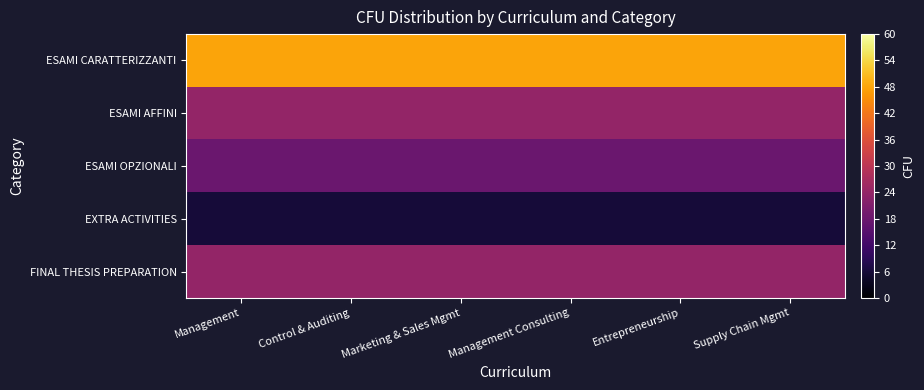

How many data points does each series have?

6